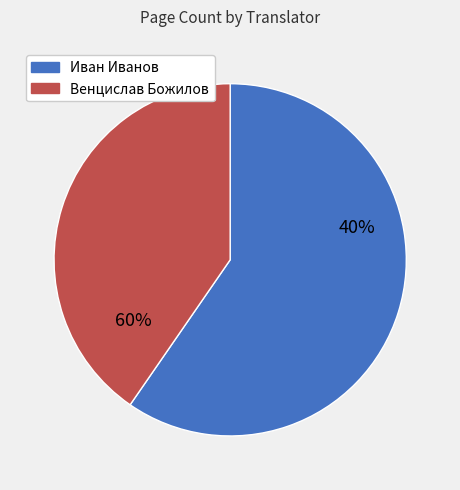

Is it true that 14305 is 21% of the pie?

True